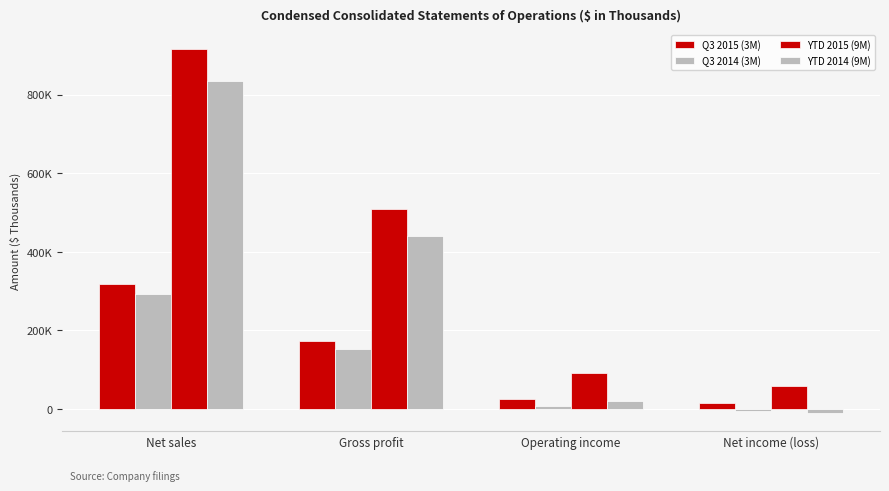

Are the bars grouped side by side (vs. stacked)?

Yes